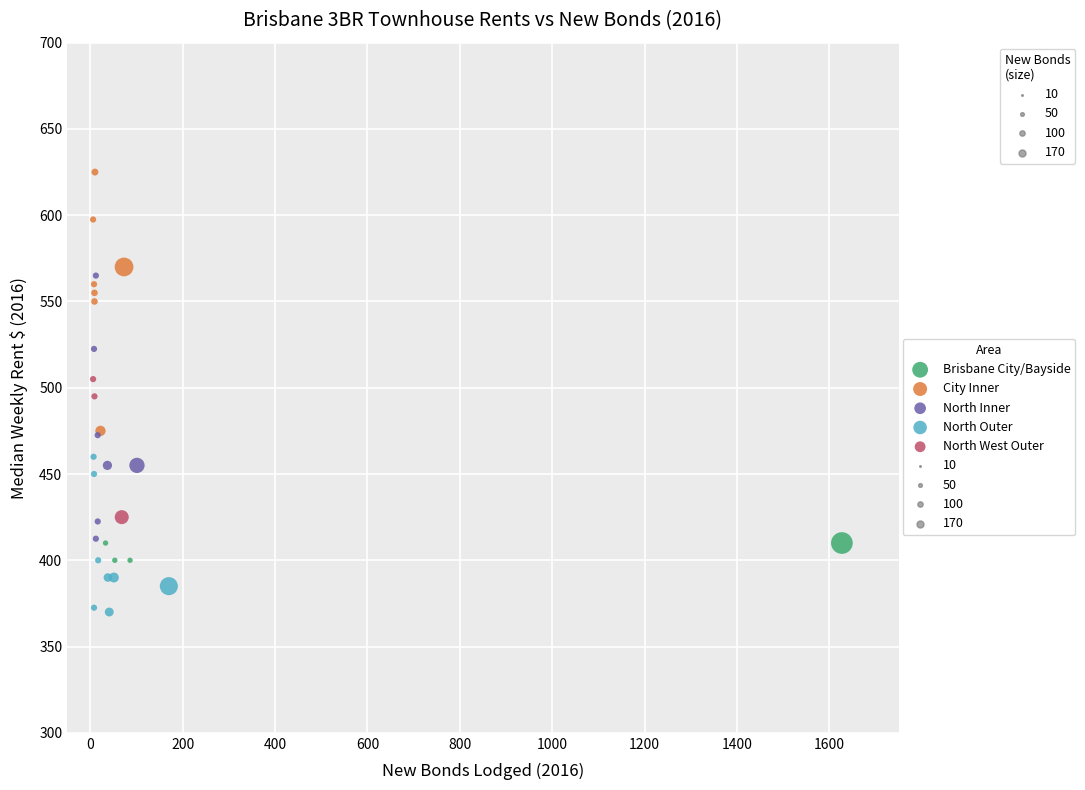

Which series contains the lowest Y value?

North Outer